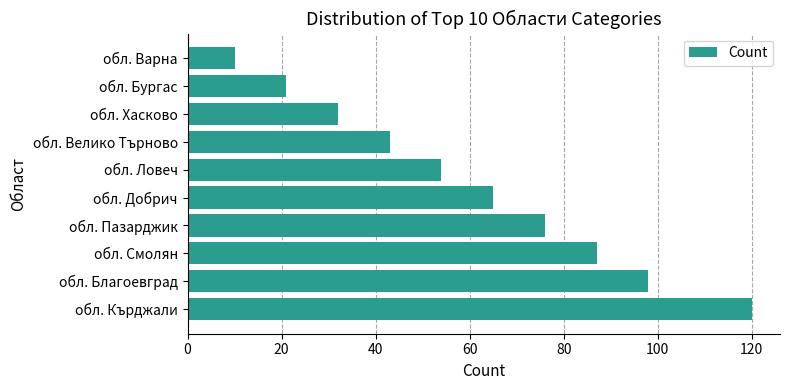

How many bars are there in total?

10